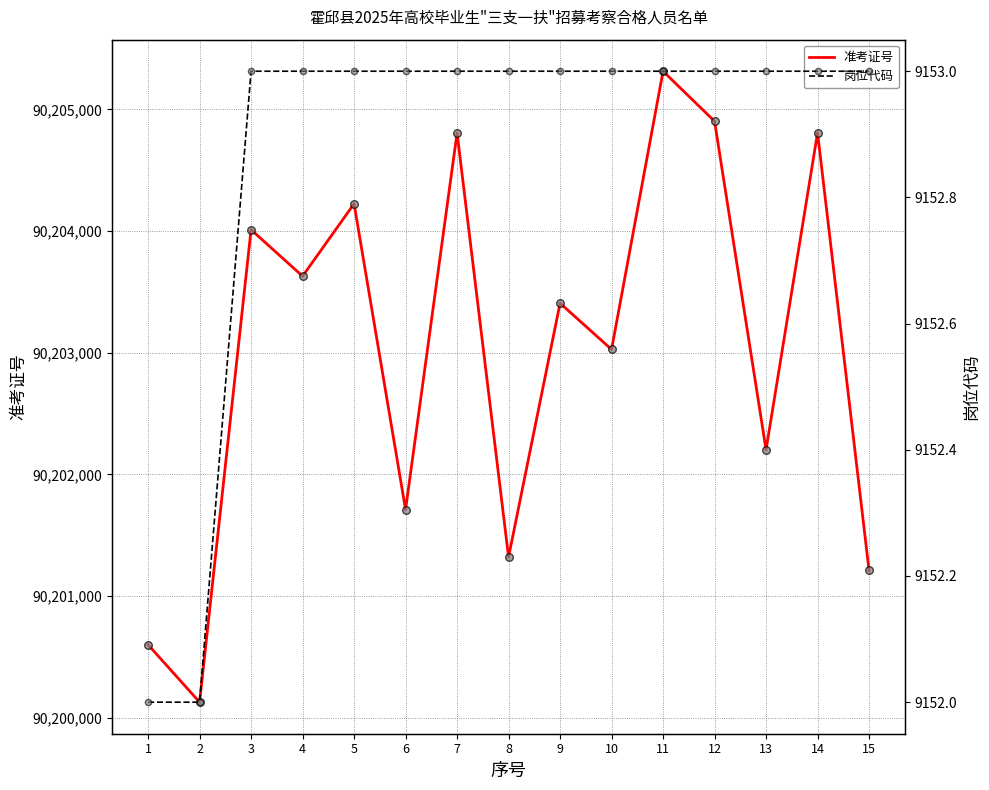

Which series has the widest spread of Y values?

准考证号